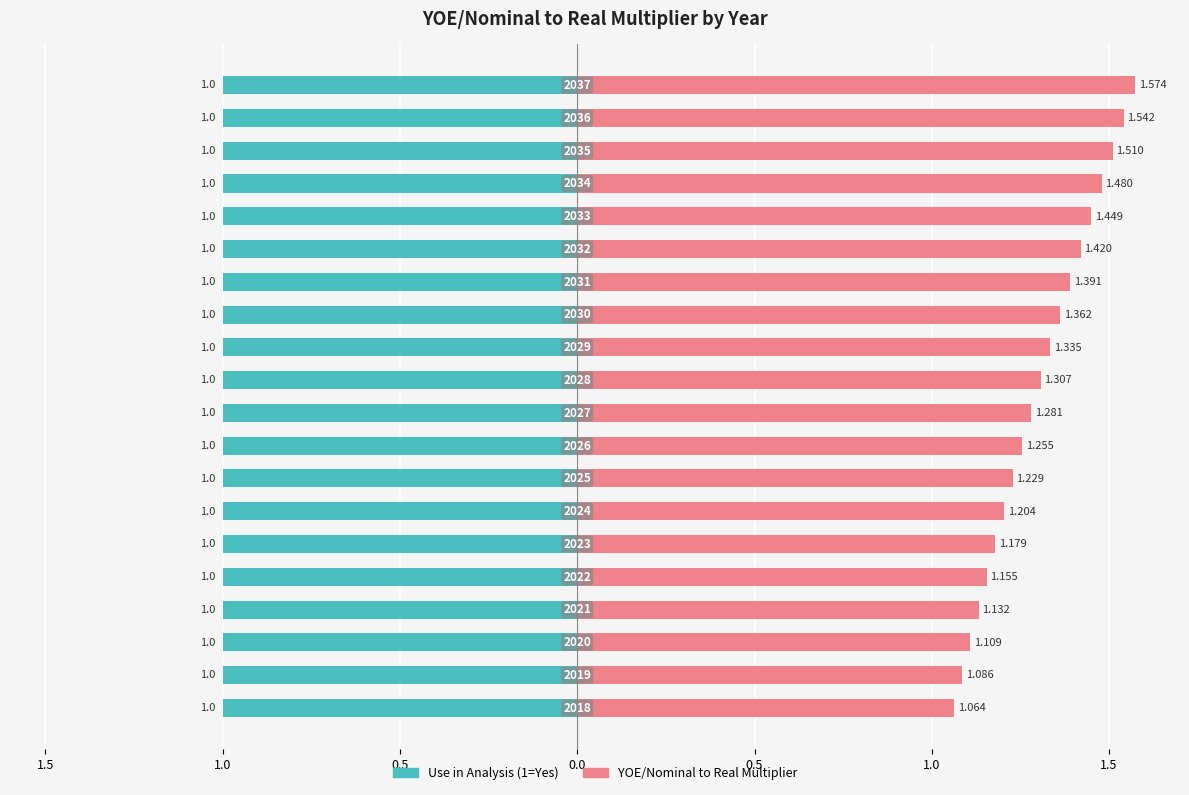

Which series has the widest spread of values?

YOE/Nominal to Real Multiplier